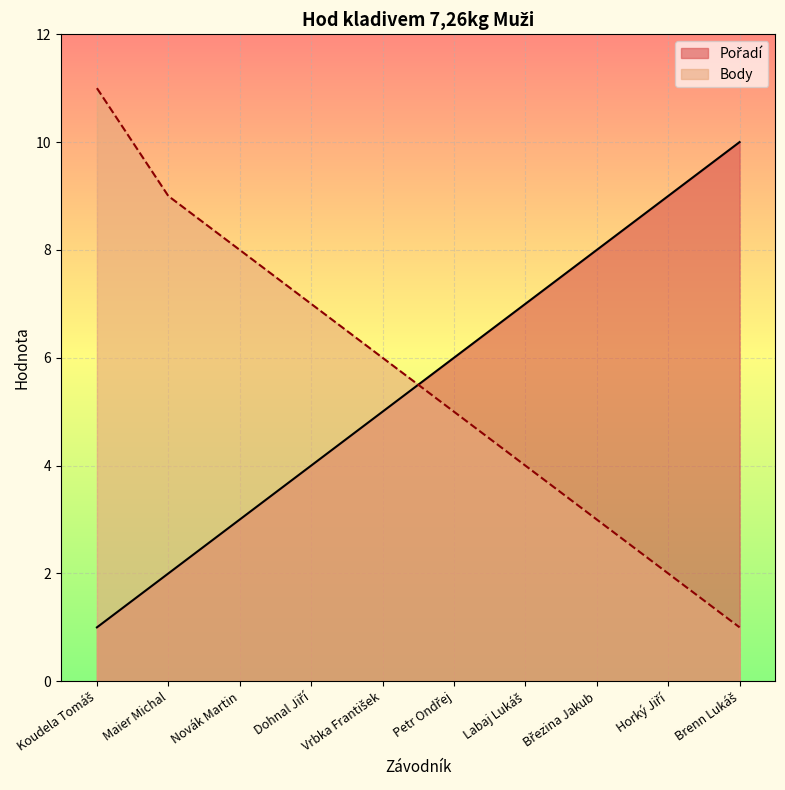

Where do Pořadí and Body first cross each other?

Vrbka František and Petr Ondřej